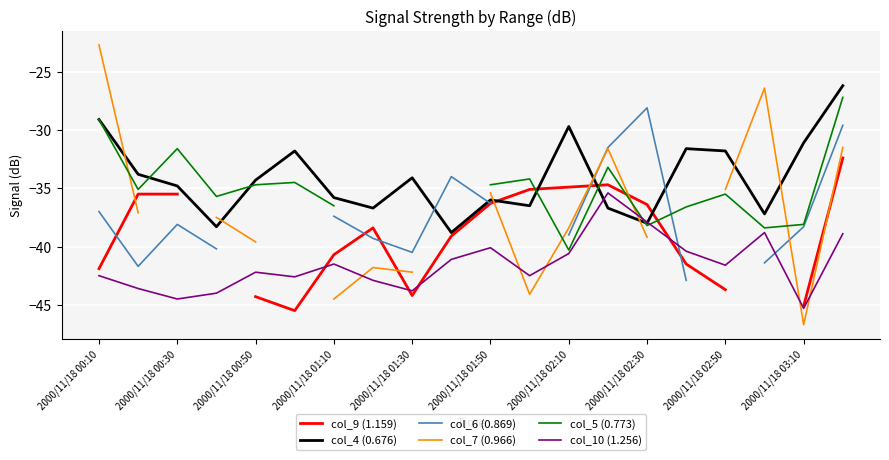

The value of col_10 (1.256) at 2000/11/18 00:30 is -20.8. True or false?

False